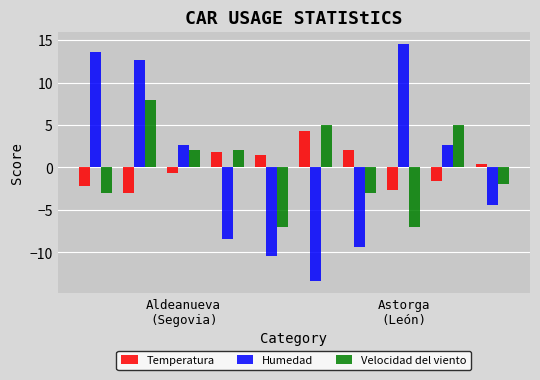

How many distinct data groups are displayed?

3